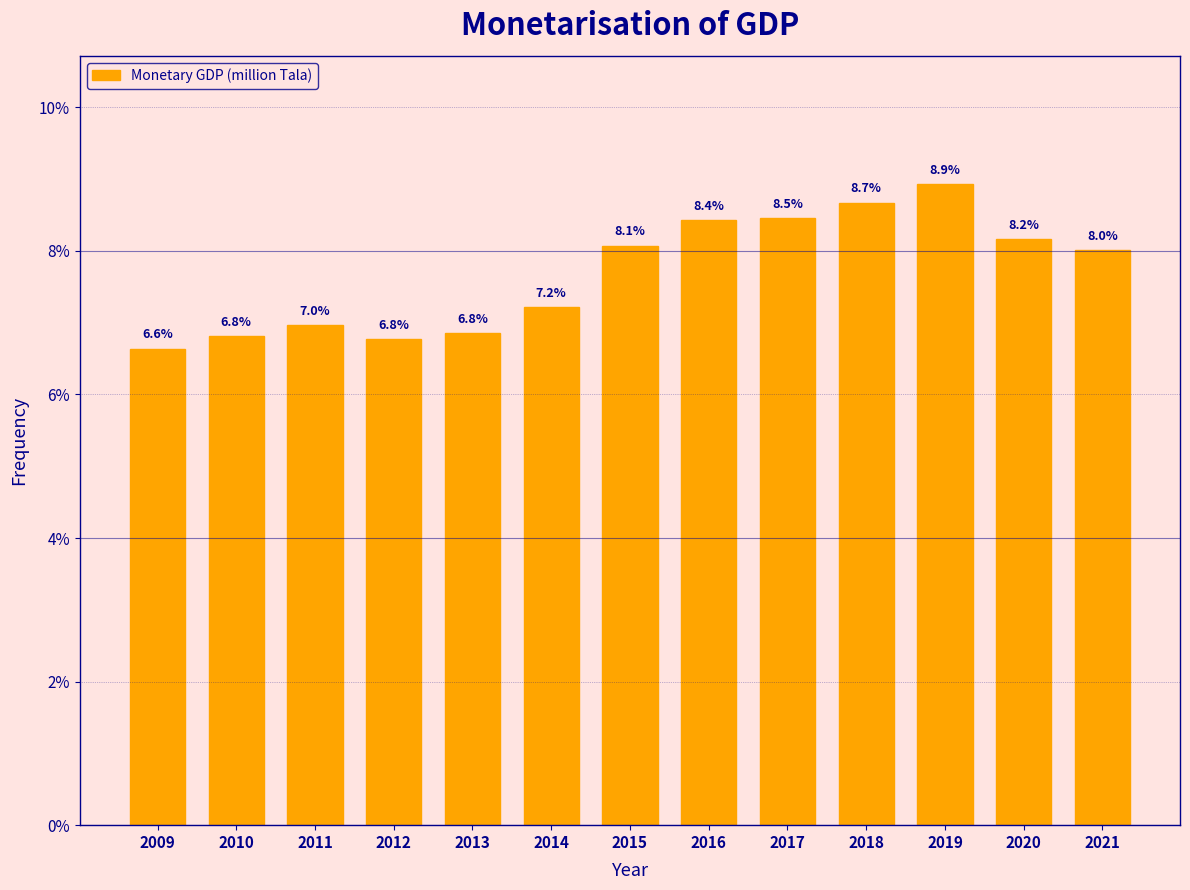

Reading left to right, what are all the values shown in this chart?

6.6	6.8	7.0	6.8	6.8	7.2	8.1	8.4	8.5	8.7	8.9	8.2	8.0